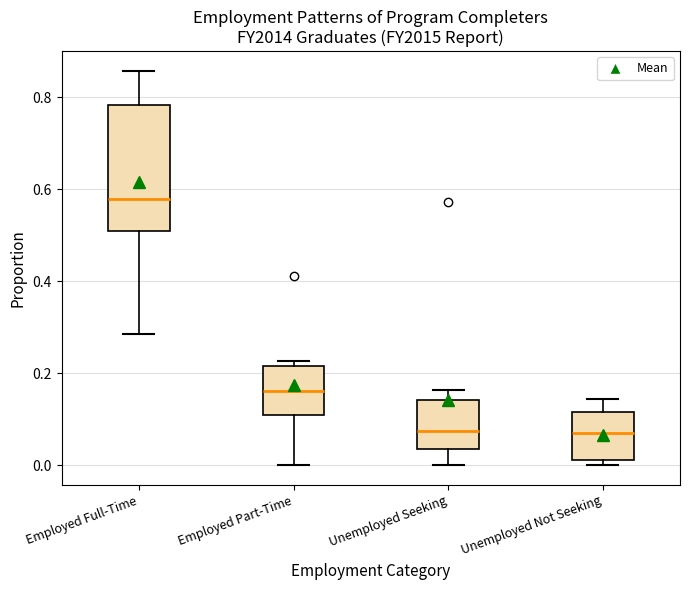

Reading left to right, read every box against the y-axis: the position of its median line, the range the box covers, and the ends of its whiskers. The values are not printed on the chart, so give them approximately, as read against the axis.

Employed Full-Time: median 0.58, box 0.50 to 0.78, whiskers 0.28 to 0.86
Employed Part-Time: median 0.16, box 0.10 to 0.22, whiskers 0.00 to 0.22 (just above the box's upper edge)
Unemployed Seeking: median 0.08, box 0.04 to 0.14, whiskers 0.00 to 0.16
Unemployed Not Seeking: median 0.08, box 0.02 to 0.12, whiskers 0.00 to 0.14